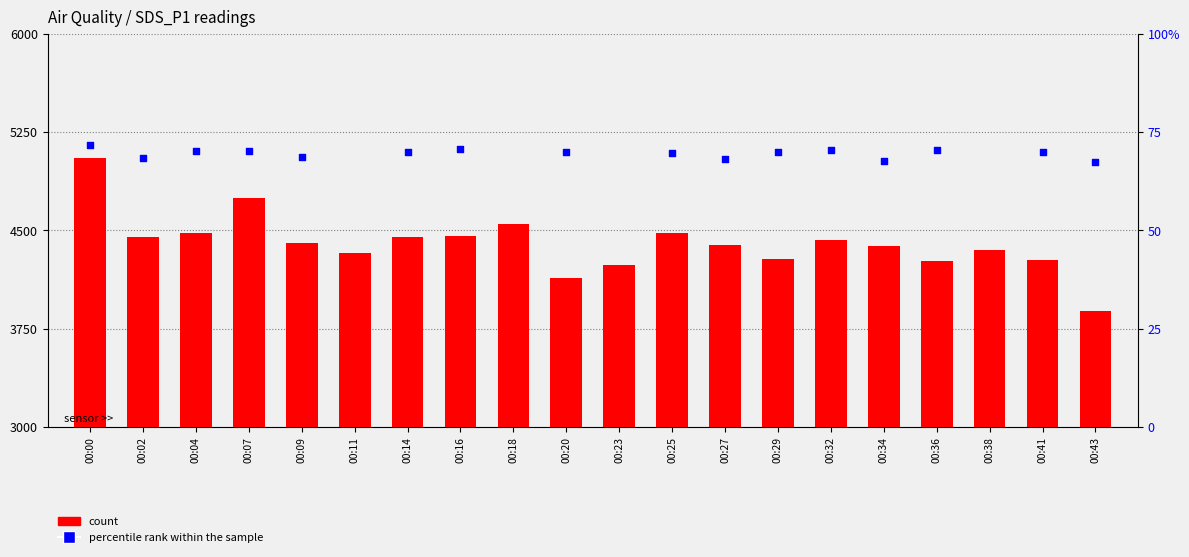

Is the value of percentile rank within the sample at 00:18 greater than the value of count at 00:11?

No